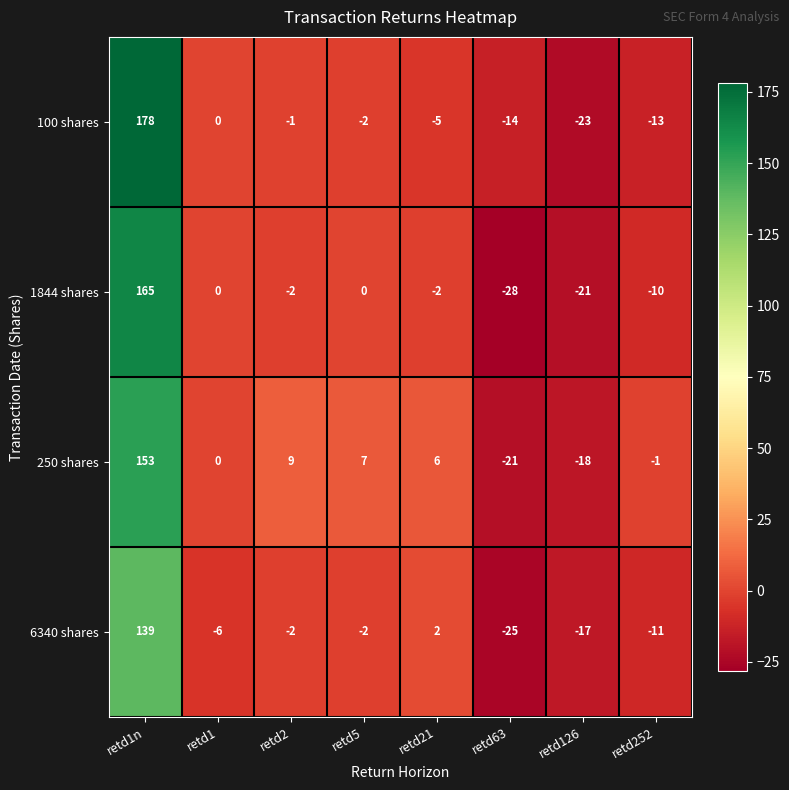

What is the spread (max minus min) of values at retd126?

6